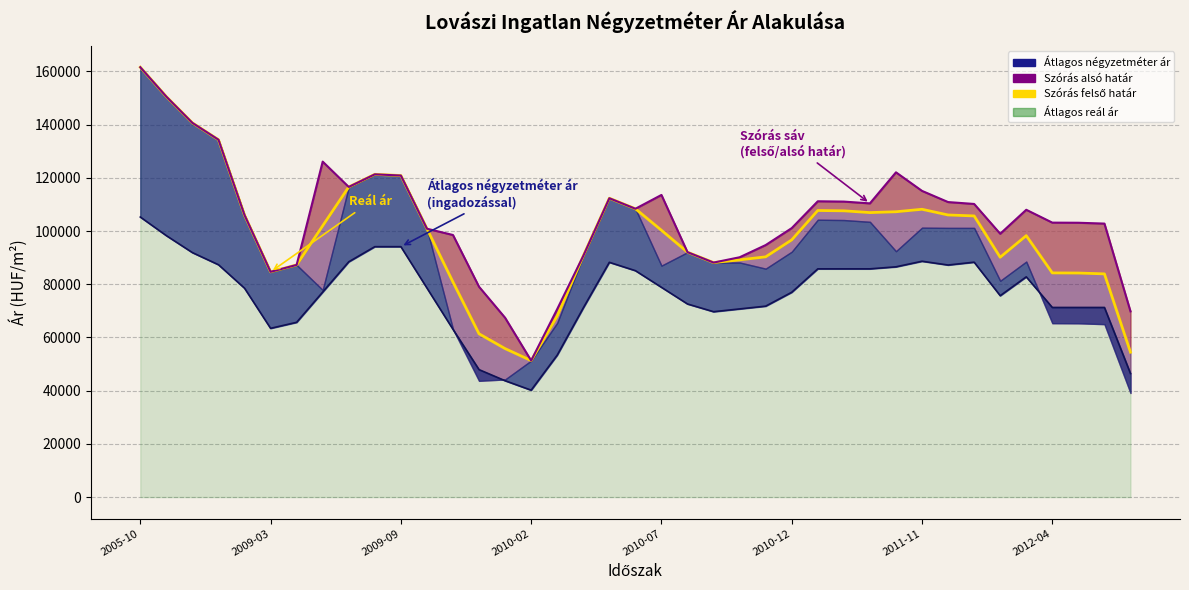

What is the difference between the Átlagos négyzetméter ár values at 2012-01 and 2011-11?

352